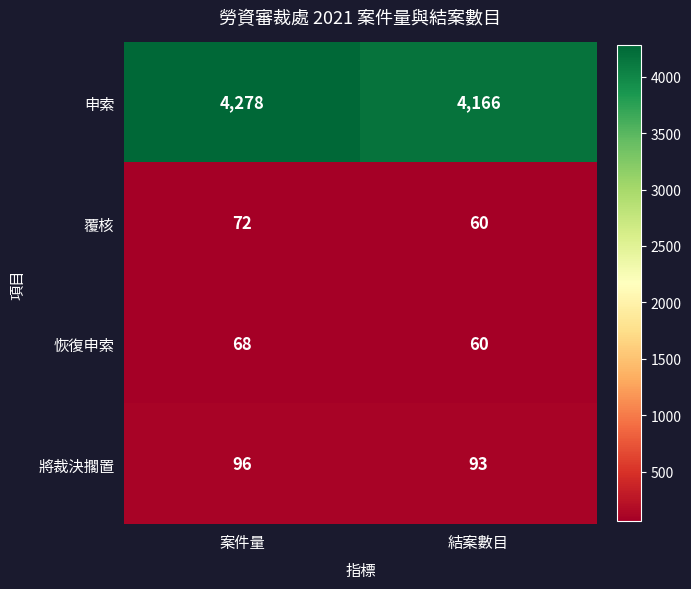

At which category is the sum across all series the highest?

案件量